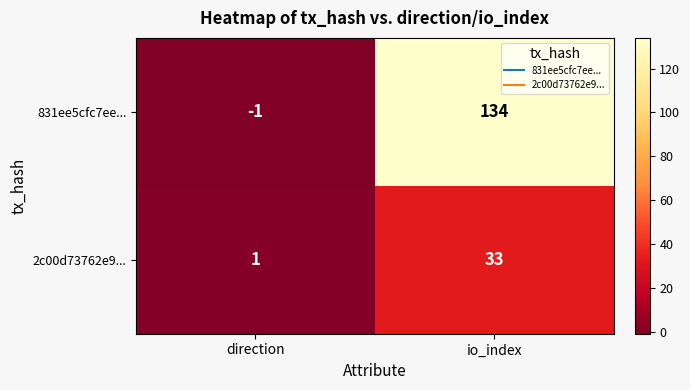

Which series changed the most between direction and io_index?

831ee5cfc7ee...